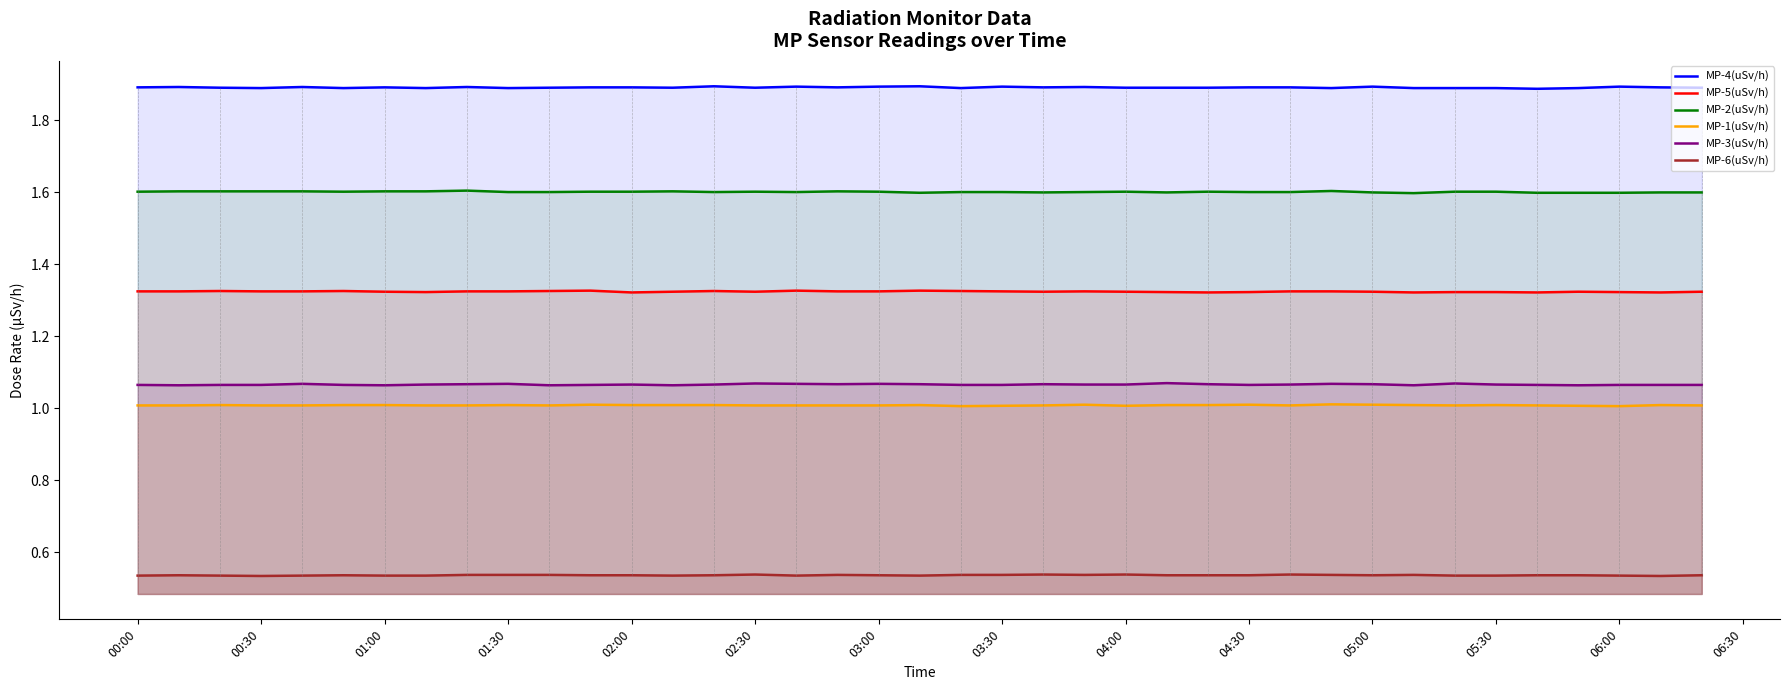

How many interior local valleys does the MP-5(uSv/h) series have?

8